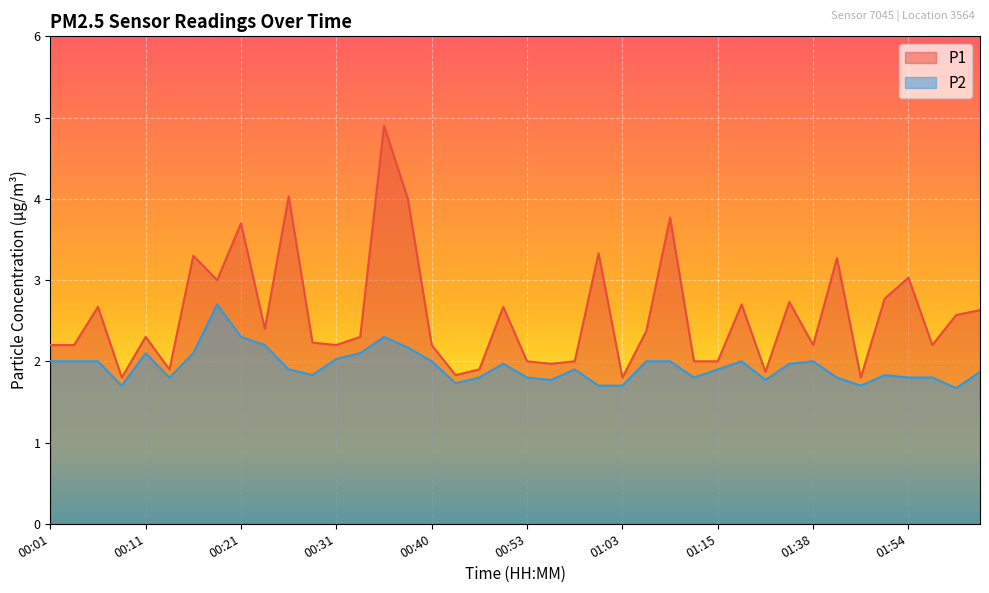

What is the smallest value displayed?

1.7